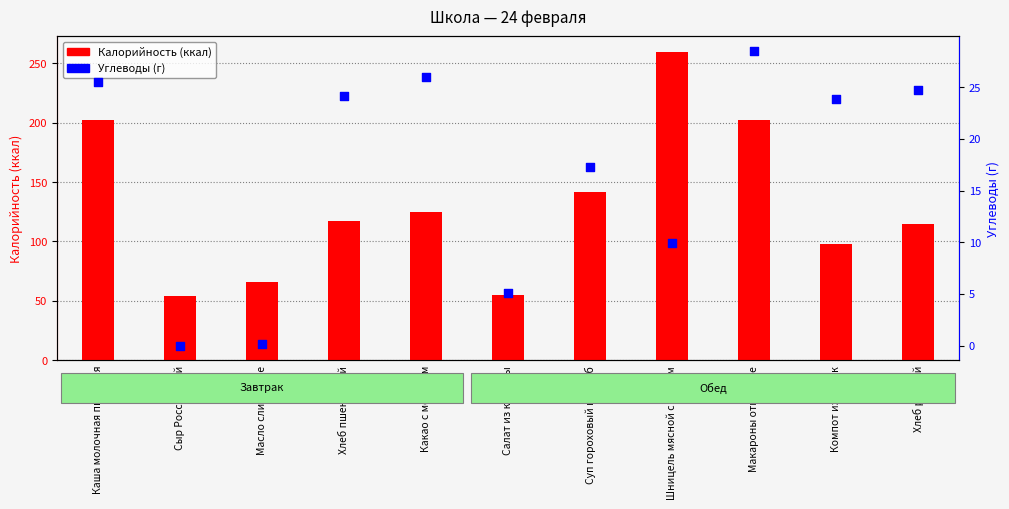

Which series has the largest total across all categories?

Калорийность (ккал)